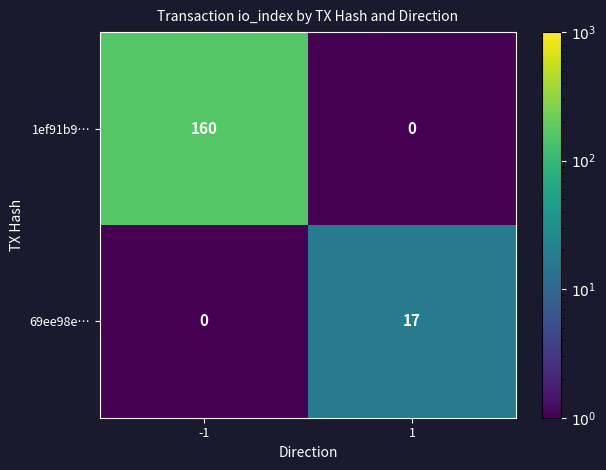

What is the highest value of the 1ef91b9… series?

160